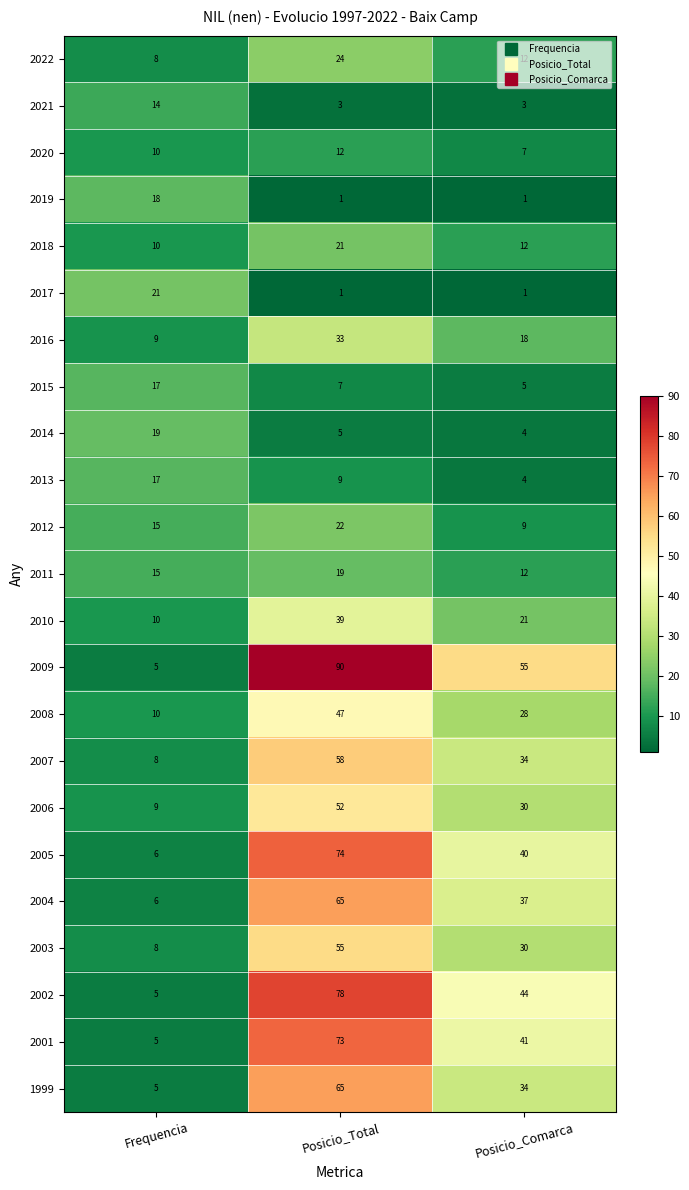

Which series changed the most between Posicio_Total and Posicio_Comarca?

2009